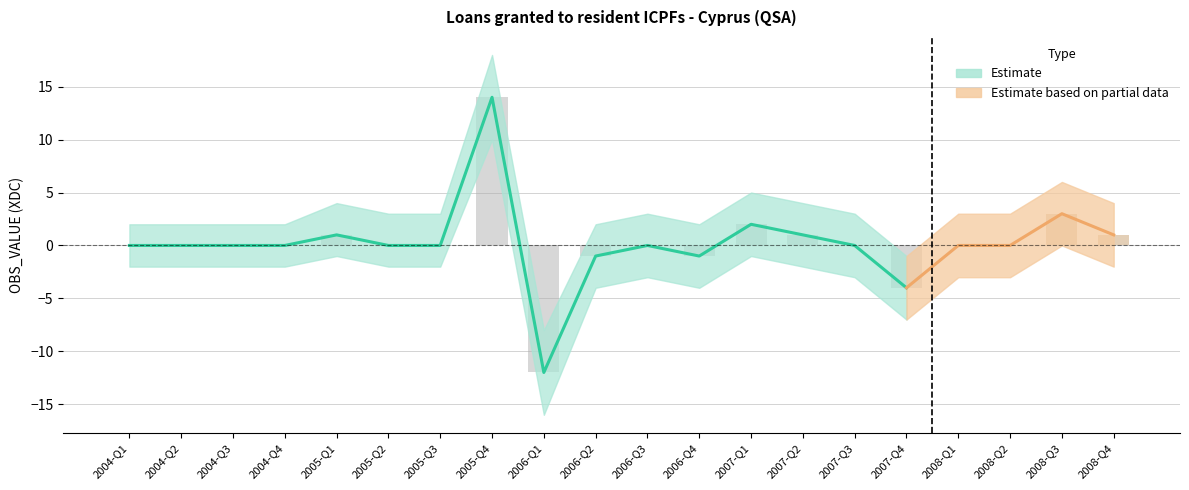

List the labels in order of Lower bound value, largest first.

2005-Q4, 2008-Q3, 2005-Q1, 2007-Q1, 2004-Q1, 2004-Q2, 2004-Q3, 2004-Q4, 2005-Q2, 2005-Q3, 2007-Q2, 2008-Q4, 2006-Q3, 2007-Q3, 2008-Q1, 2008-Q2, 2006-Q2, 2006-Q4, 2007-Q4, 2006-Q1